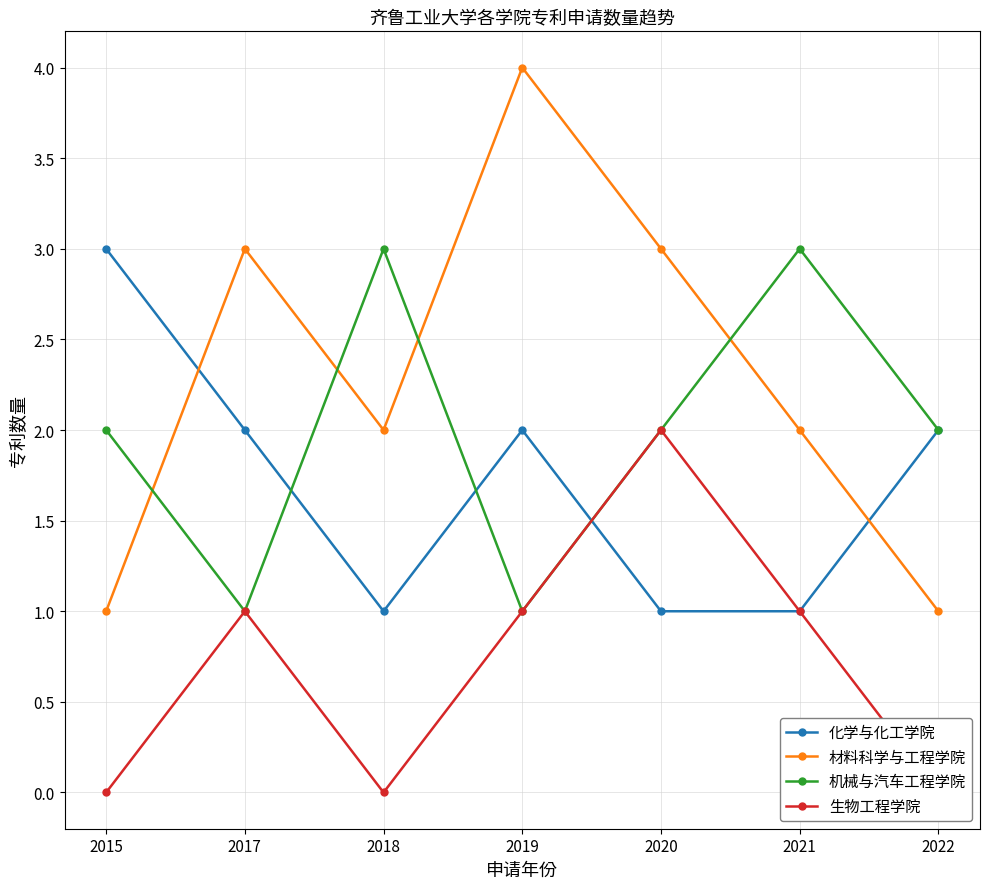

True or false: 化学与化工学院 has more than 0 points higher than both neighbors.

True